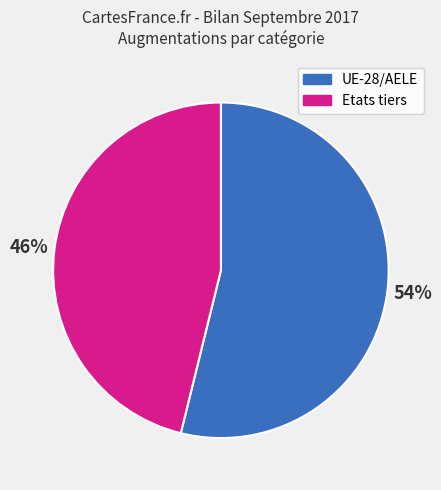

To the nearest percent, what is the average slice percentage?

50%